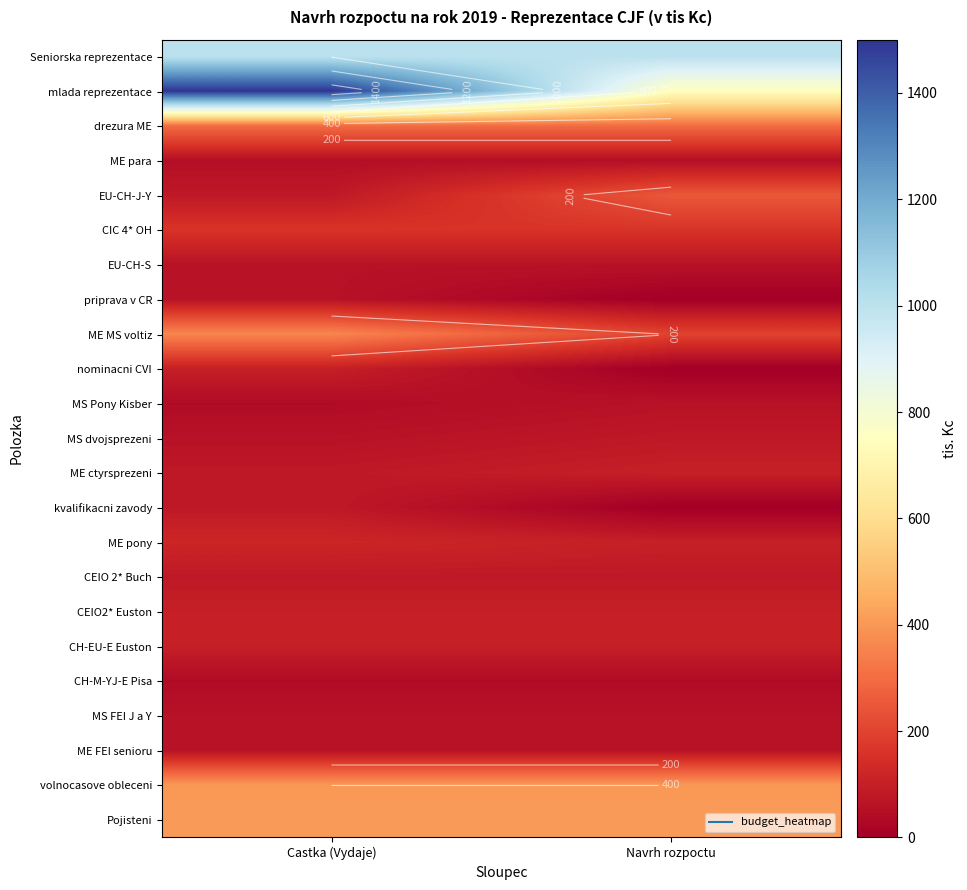

The CEIO 2* Buch series shows 122 at Navrh rozpoctu. True or false?

False